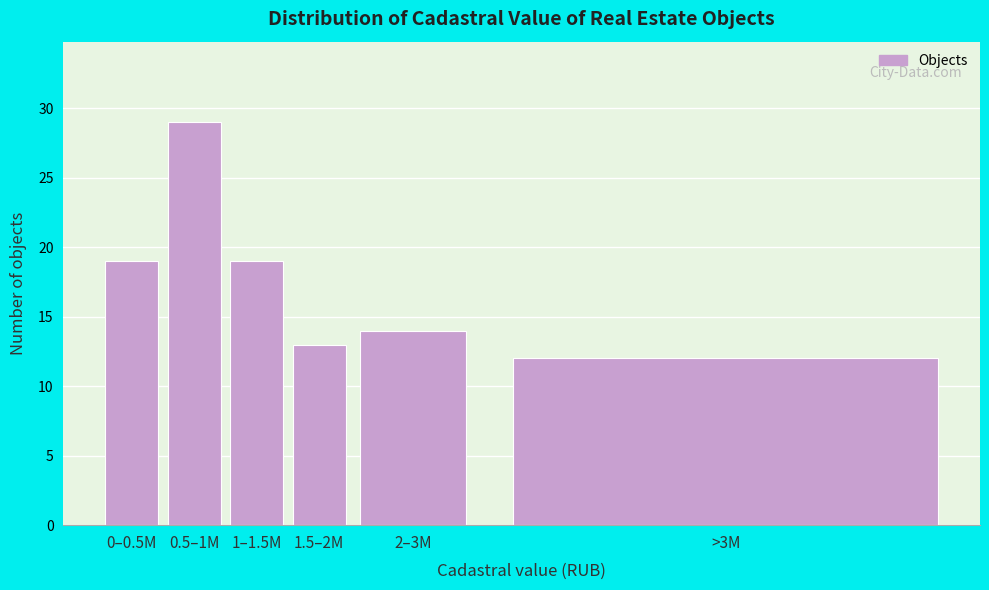

Reading left to right, transcribe all the data shown in this chart.

0–0.5M=19	0.5–1M=29	1–1.5M=19	1.5–2M=13	2–3M=14	>3M=12